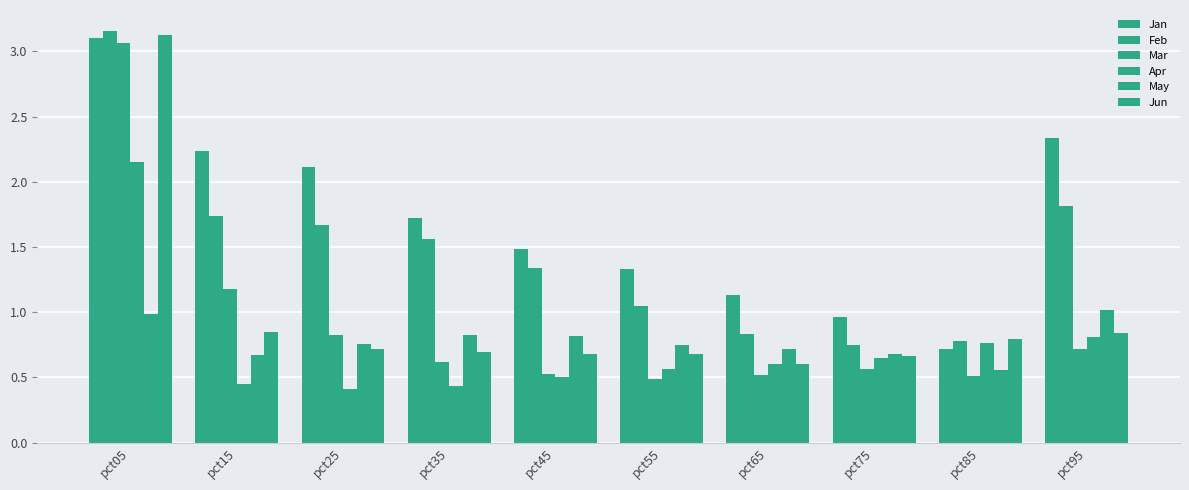

Count the number of data series in this chart.

6